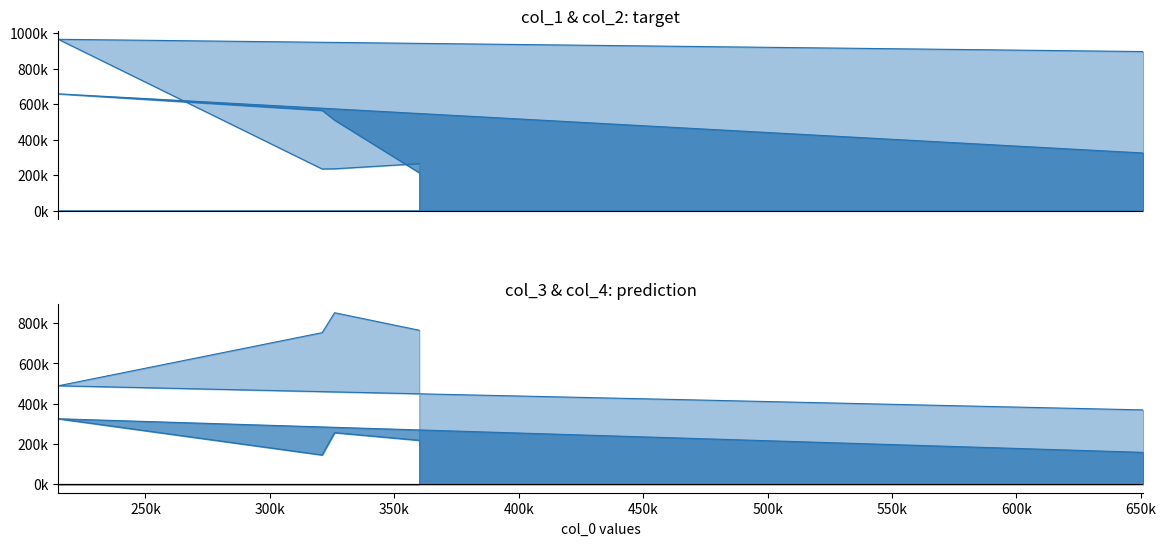

What are all the series names shown in the legend?

col_1, col_2, col_3, col_4